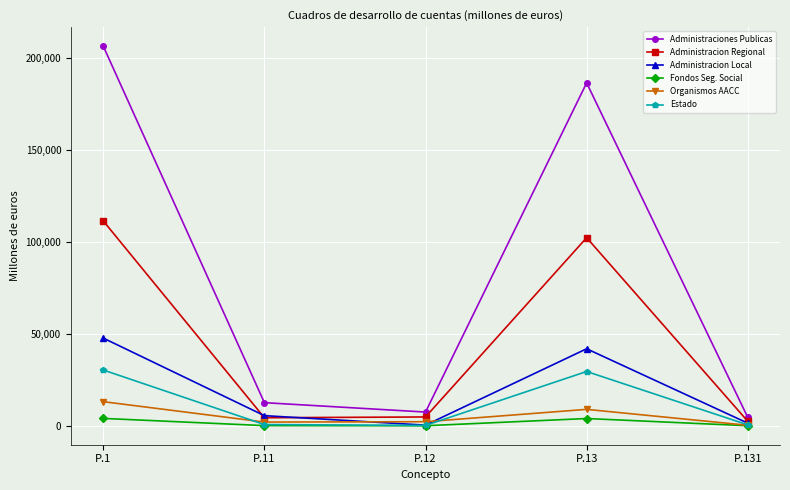

At which label does Estado first exceed 646?

P.1